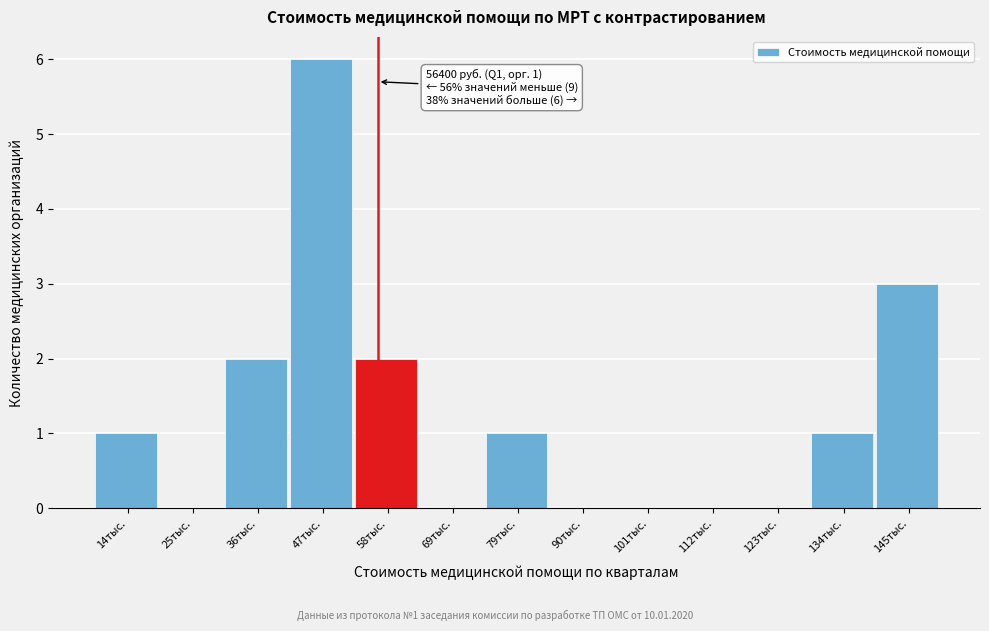

Reading left to right, transcribe all the data shown in this chart.

14тыс.=1	25тыс.=0	36тыс.=2	47тыс.=6	58тыс.=2	69тыс.=0	79тыс.=1	90тыс.=0	101тыс.=0	112тыс.=0	123тыс.=0	134тыс.=1	145тыс.=3